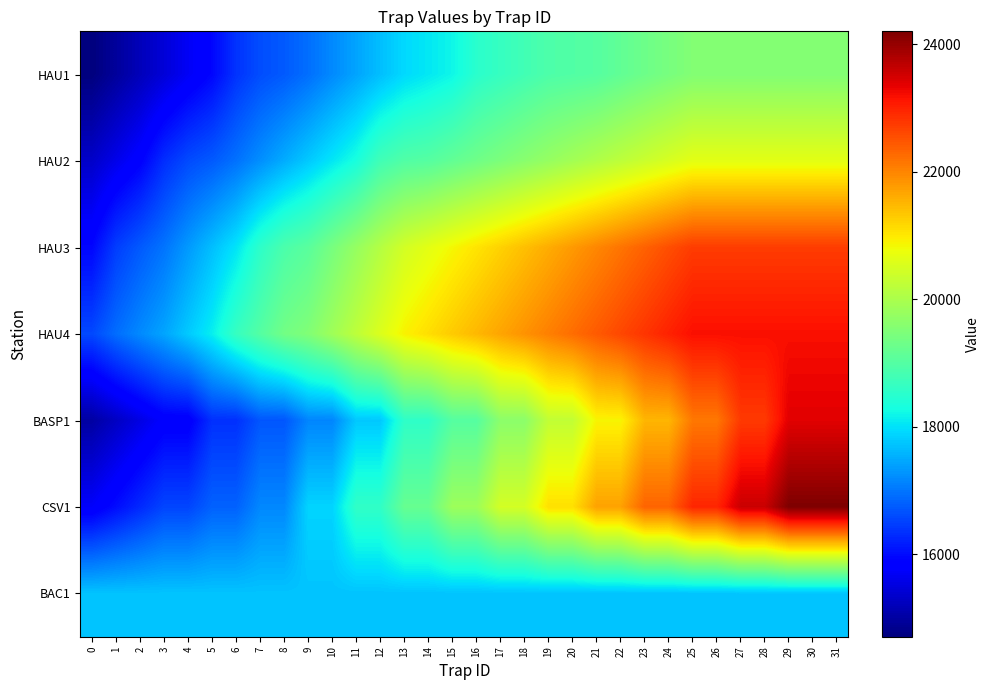

How many data points does each series have?

32